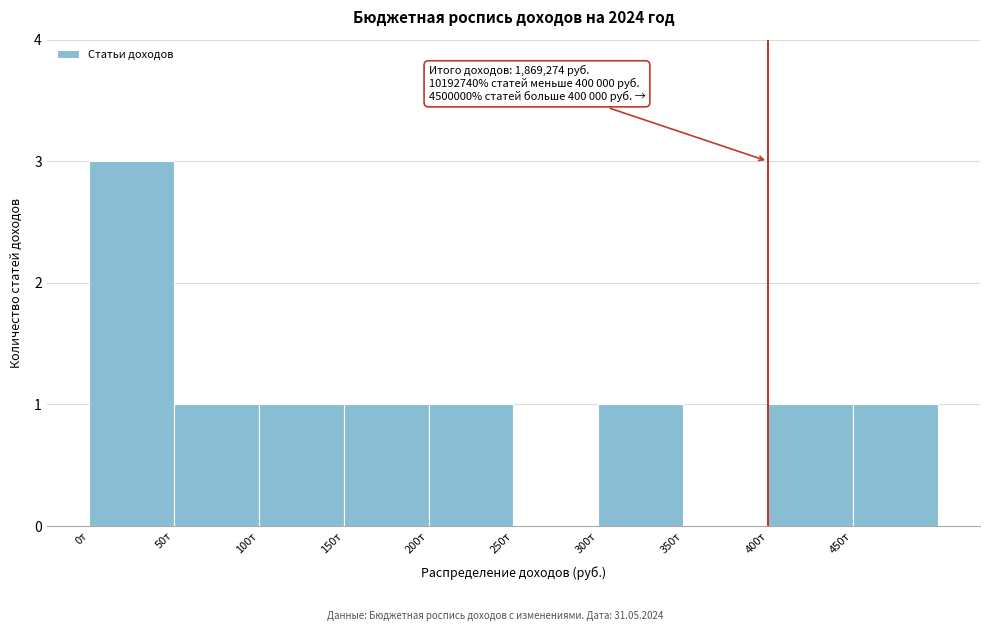

Reading left to right, what are all the values shown in this chart?

0т=3	50т=1	100т=1	150т=1	200т=1	250т=0	300т=1	350т=0	400т=1	450т=1